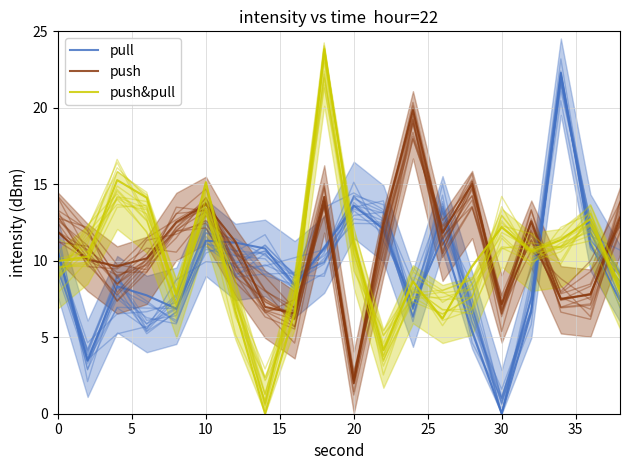

How many values in the push&pull series exceed 10?

10